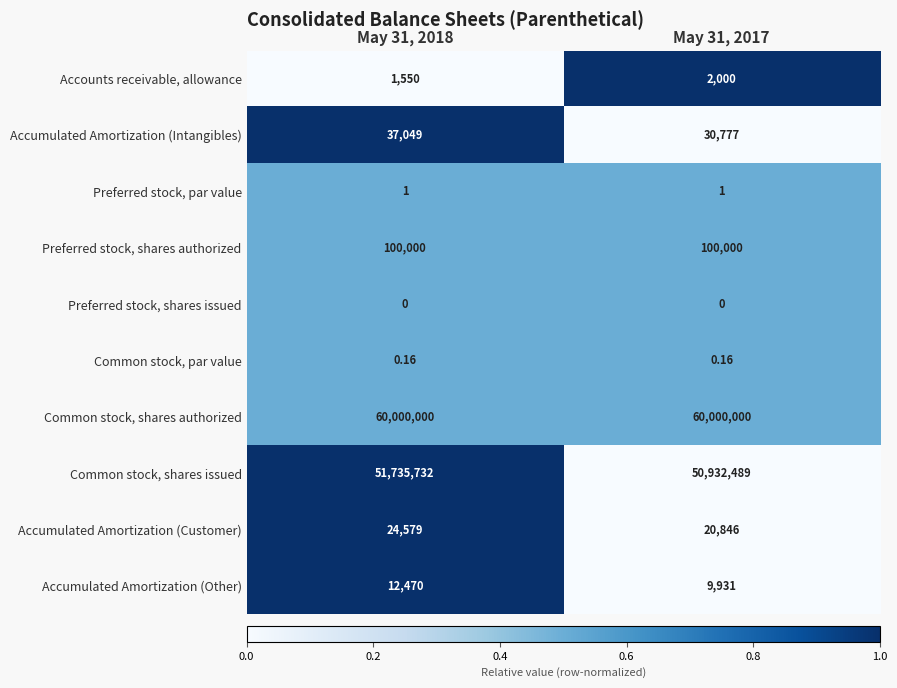

Is the value of Common stock, shares authorized at May 31, 2018 greater than the value of Preferred stock, shares authorized at May 31, 2018?

Yes